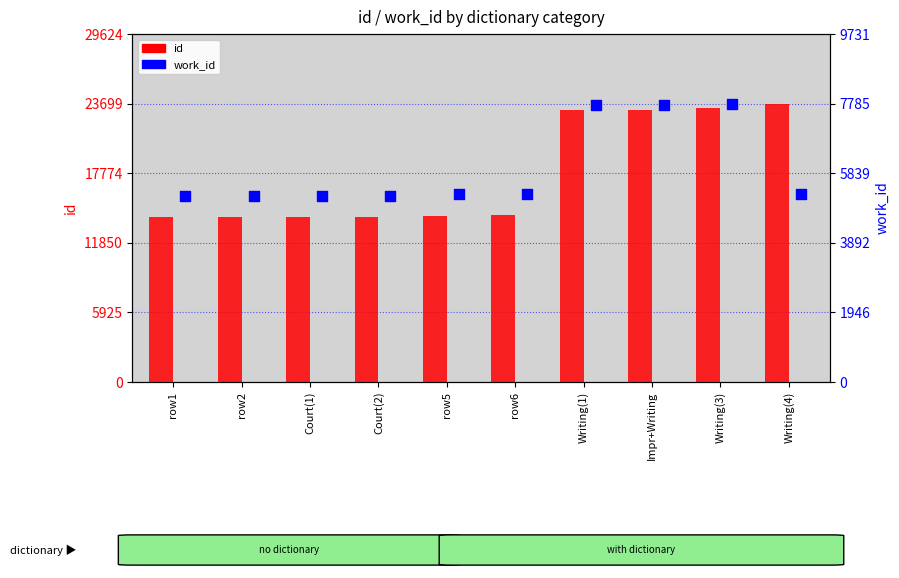

Which series has the largest Y range (max minus min)?

id